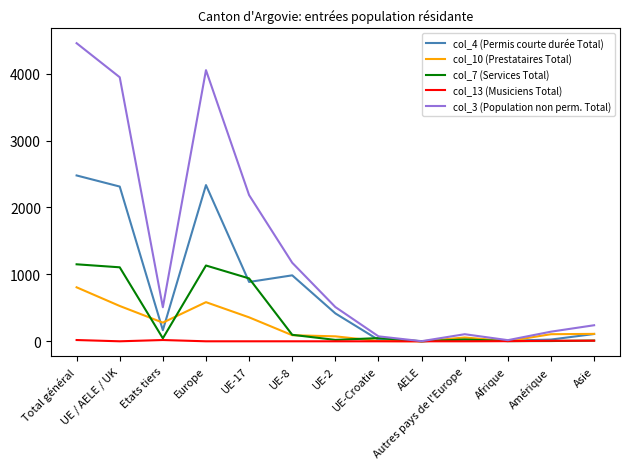

Which series has the largest range (max minus min)?

col_3 (Population non perm. Total)